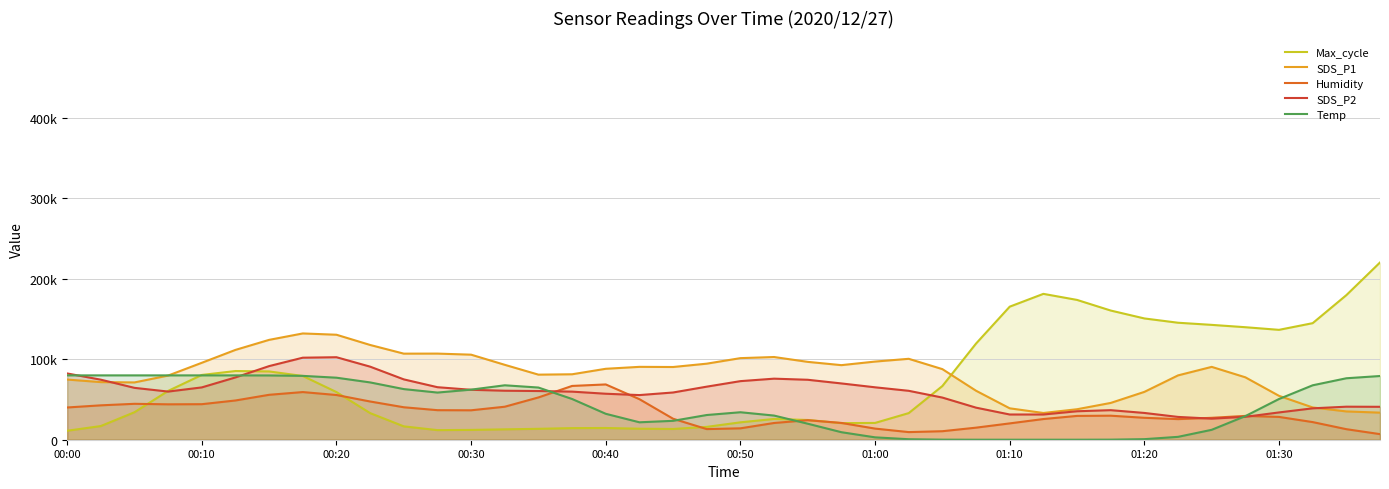

What is the spread (max minus min) of values at 00:50?

87261.6